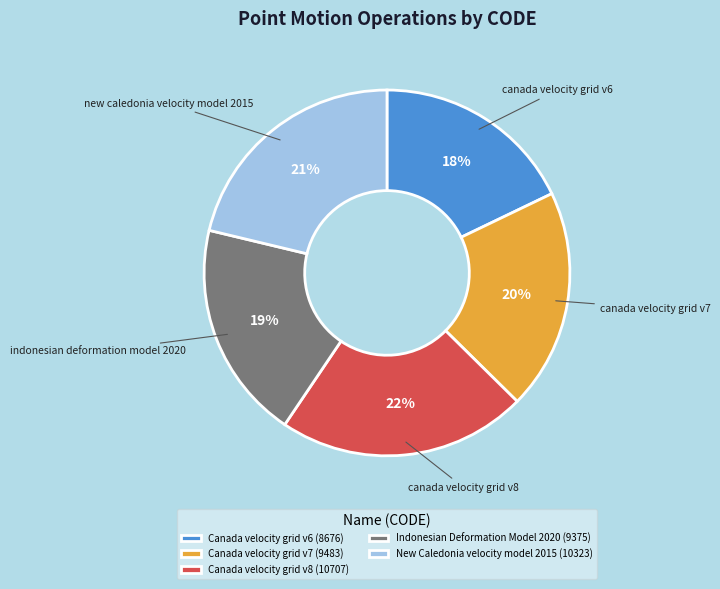

What is the smallest slice in the pie chart?

Canada velocity grid v6